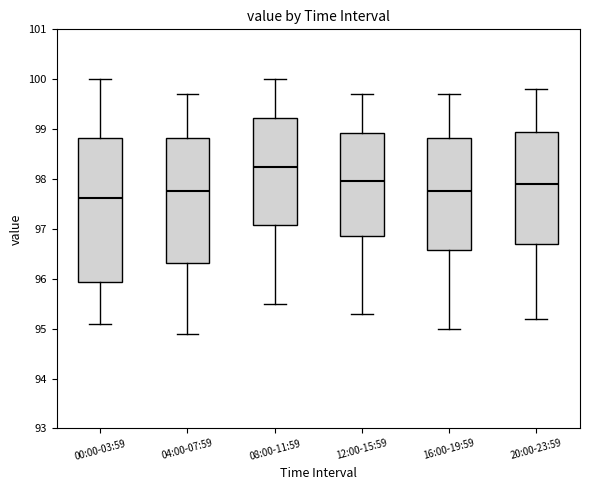

Reading left to right, transcribe this box plot: for each box, give where its median line is, the range the box spans, and where its two whiskers end, as read against the y-axis. The values are not printed on the chart, so give them approximately, as read against the axis.

00:00-03:59: median 97.6, box 95.9 to 98.8, whiskers 95.1 to 100.0
04:00-07:59: median 97.8, box 96.3 to 98.8, whiskers 94.9 to 99.7
08:00-11:59: median 98.3, box 97.1 to 99.2, whiskers 95.5 to 100.0
12:00-15:59: median 98.0, box 96.9 to 98.9, whiskers 95.3 to 99.7
16:00-19:59: median 97.8, box 96.6 to 98.8, whiskers 95.0 to 99.7
20:00-23:59: median 97.9, box 96.7 to 99.0, whiskers 95.2 to 99.8